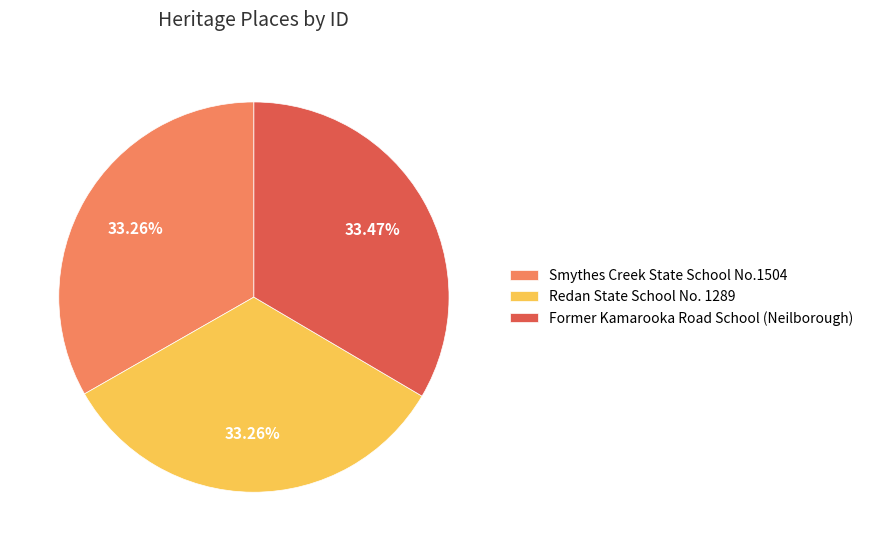

Does Former Kamarooka Road School (Neilborough) account for over 50% of the chart?

No